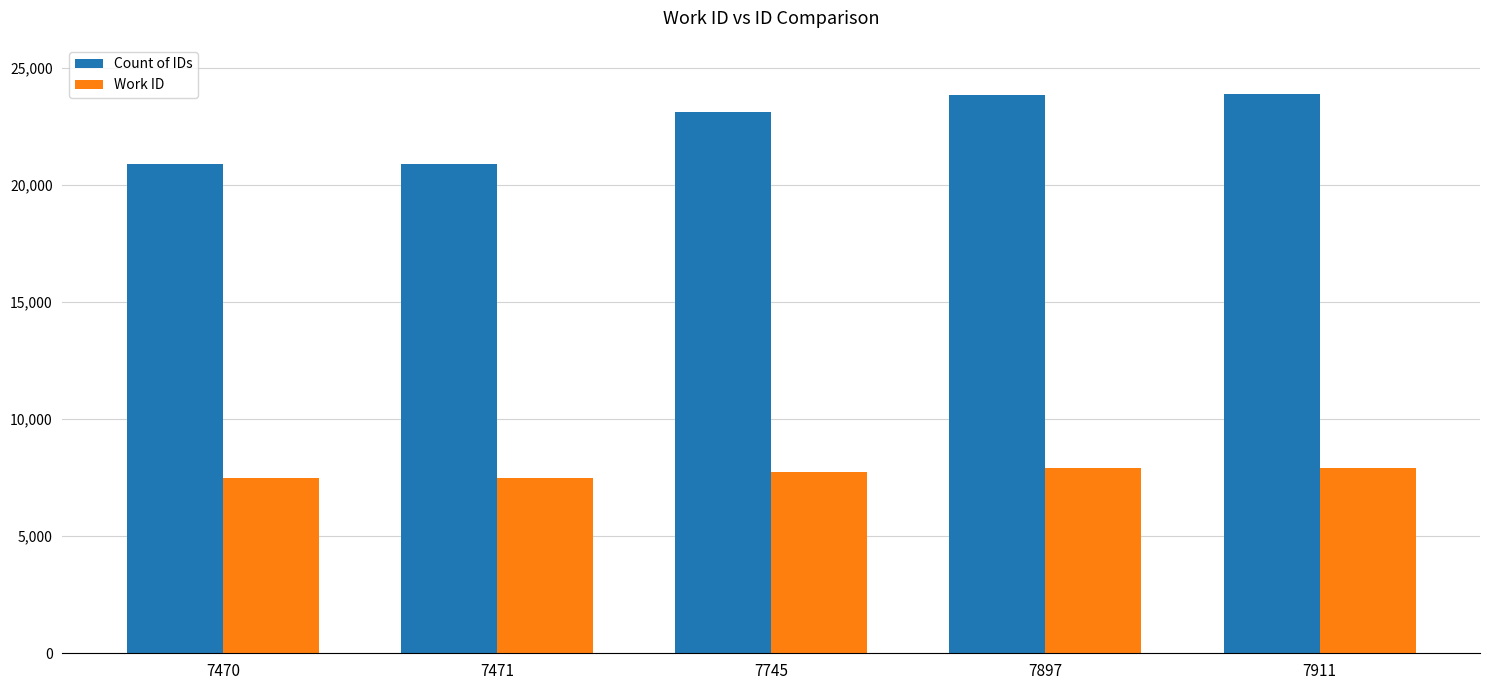

List the series in order of their peak value, lowest first.

Work ID, Count of IDs